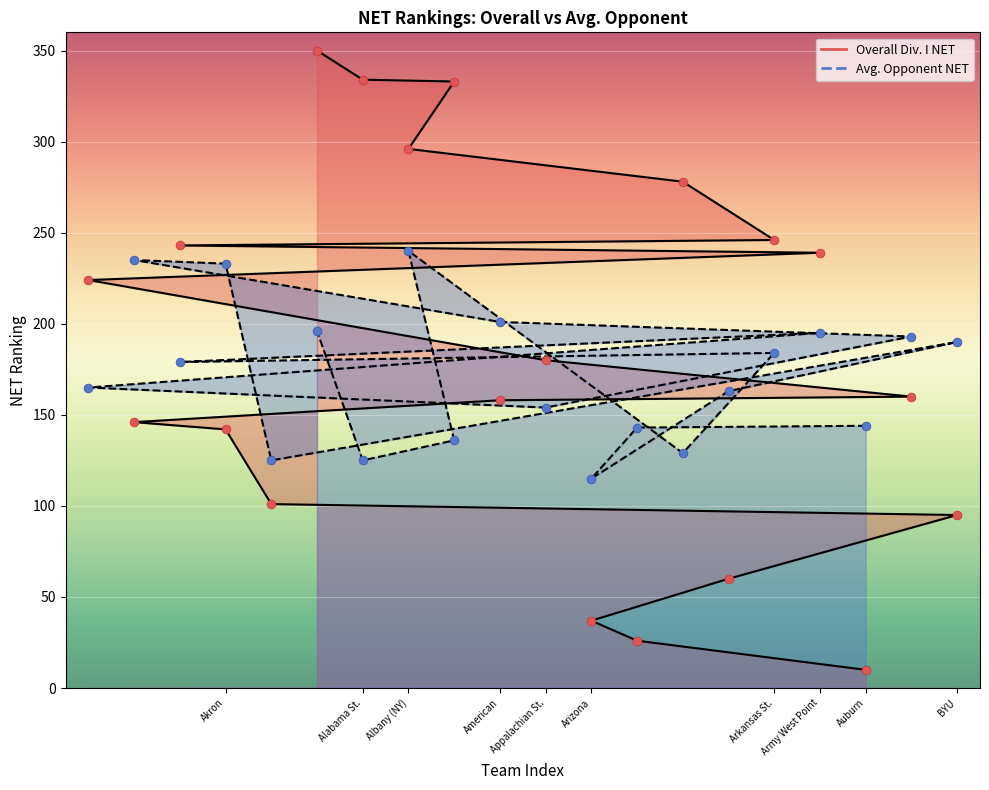

Which series reaches the maximum Y coordinate?

Overall Div. I NET